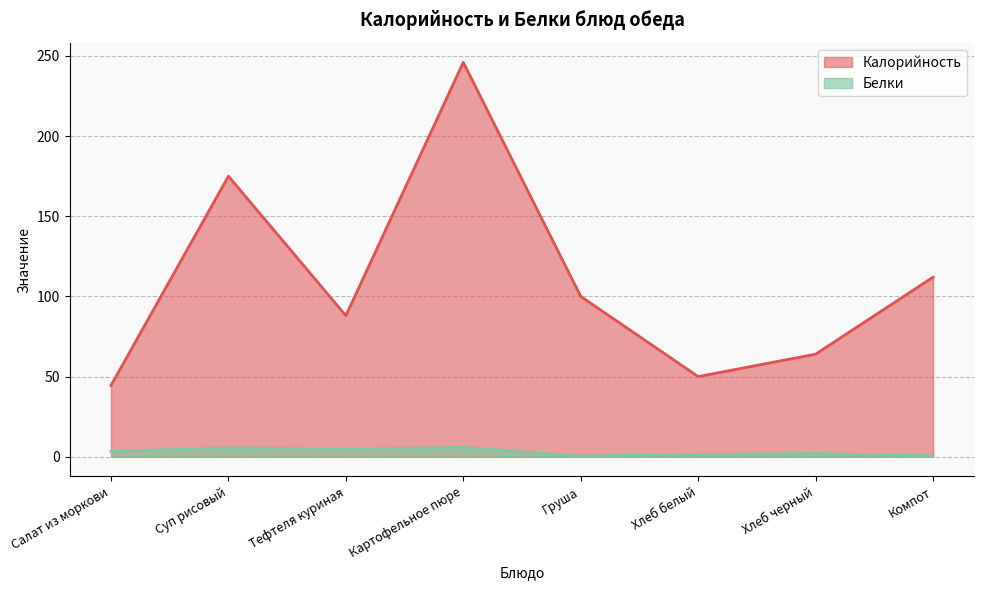

How many lines are shown in the chart?

2